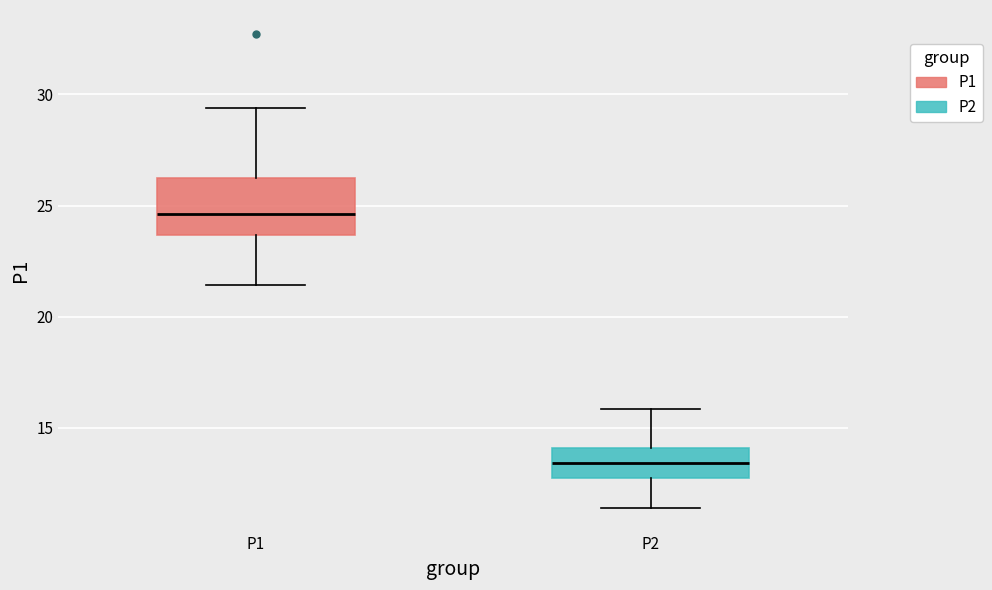

Reading left to right, read every box against the y-axis: the position of its median line, the range the box covers, and the ends of its whiskers. The values are not printed on the chart, so give them approximately, as read against the axis.

P1: median 24.5, box 23.5 to 26.0, whiskers 21.5 to 29.5
P2: median 13.5, box 13.0 to 14.0, whiskers 11.5 to 16.0